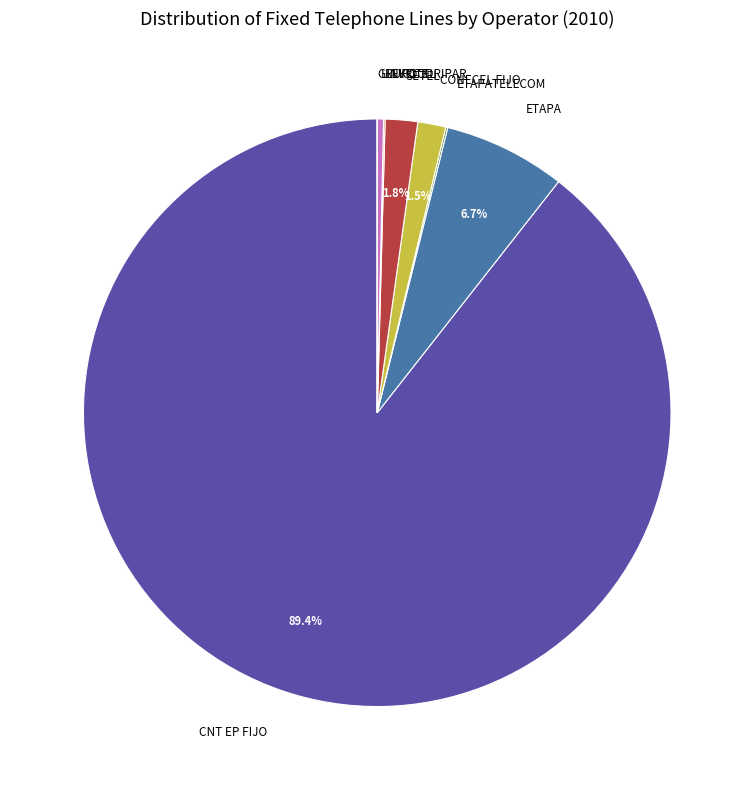

Is CNT EP FIJO the majority of the pie?

Yes